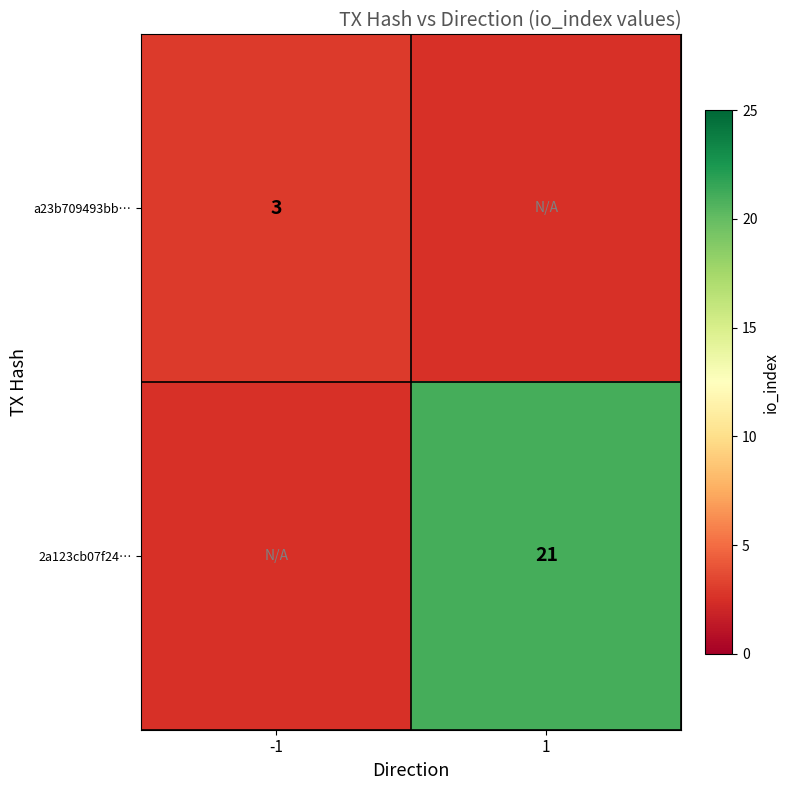

Count the number of data series in this chart.

2